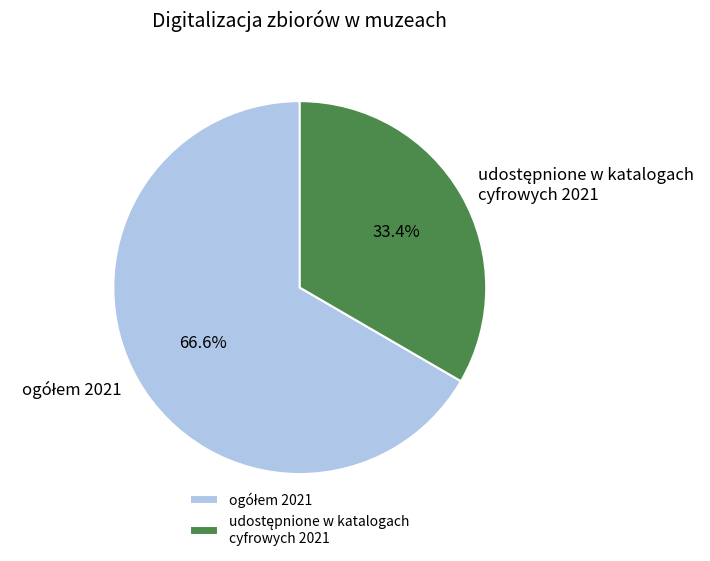

To the nearest percent, what is the average slice percentage?

50%